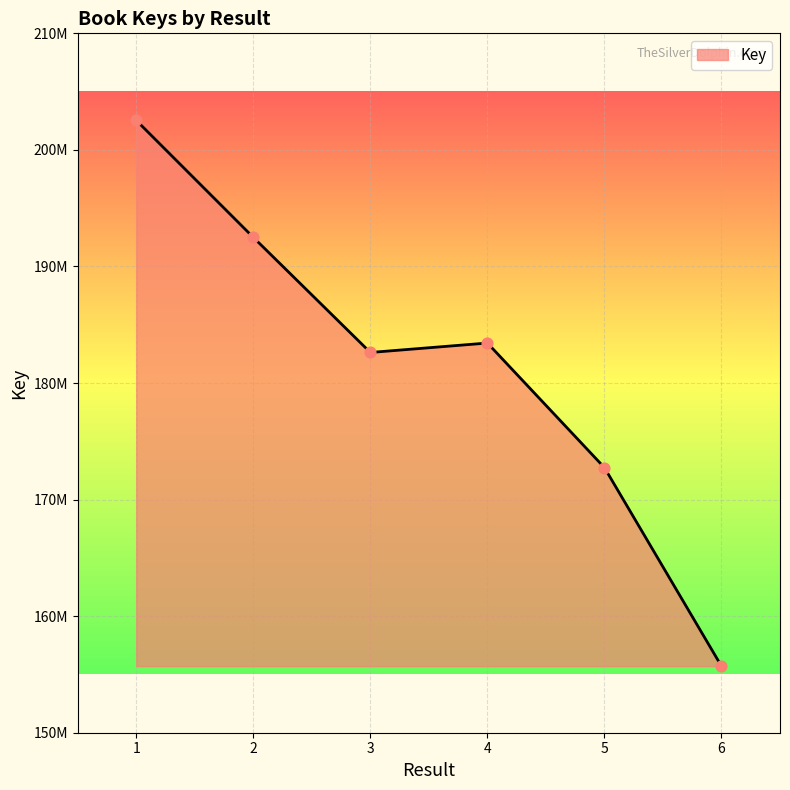

Does the chart have visible grid lines?

Yes